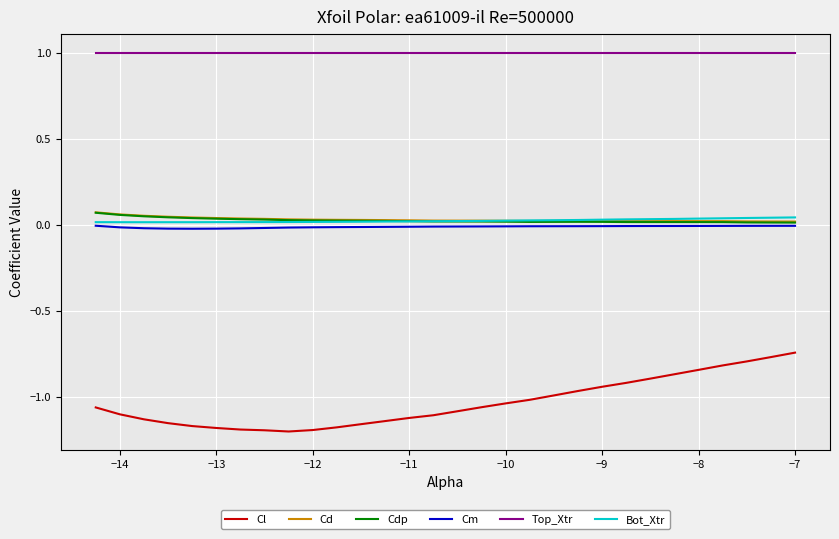

What is the minimum value for Top_Xtr?

1.0